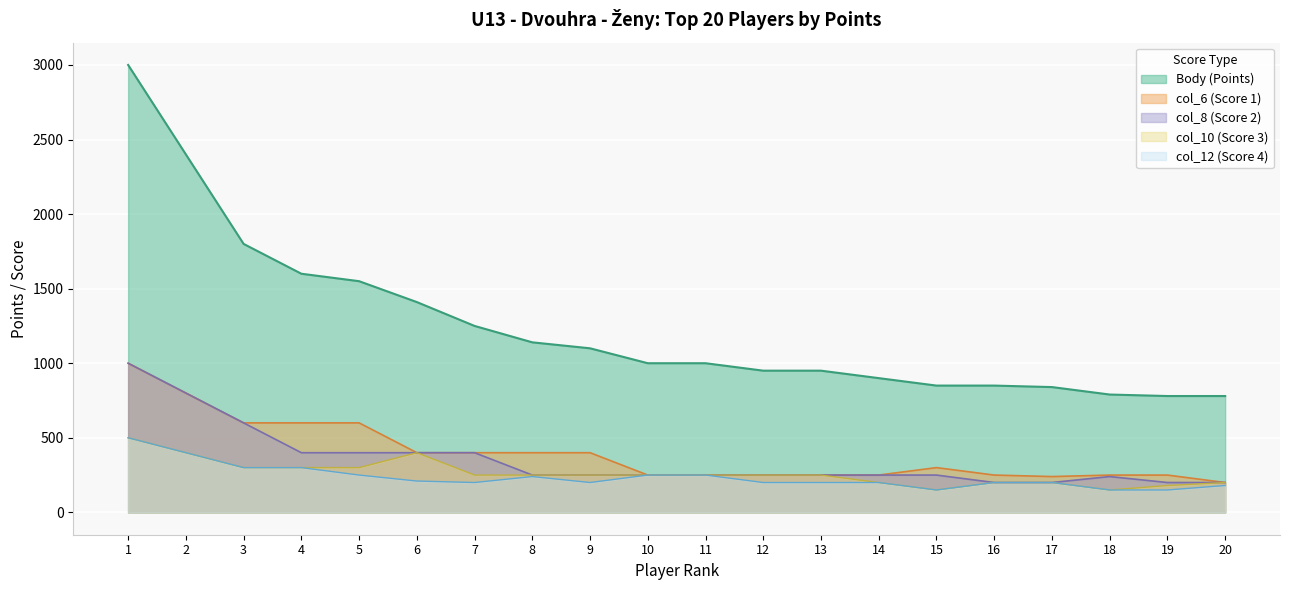

Reading right to left, what are all the values shown in this chart?

Body (Points): 20=780	19=780	18=790	17=840	16=850	15=850	14=900	13=950	12=950	11=1000	10=1000	9=1100	8=1140	7=1250	6=1410	5=1550	4=1600	3=1800	2=2400	1=3000
col_6 (Score 1): 20=200	19=250	18=250	17=240	16=250	15=300	14=250	13=250	12=250	11=250	10=250	9=400	8=400	7=400	6=400	5=600	4=600	3=600	2=800	1=1000
col_8 (Score 2): 20=200	19=200	18=240	17=200	16=200	15=250	14=250	13=250	12=250	11=250	10=250	9=250	8=250	7=400	6=400	5=400	4=400	3=600	2=800	1=1000
col_10 (Score 3): 20=200	19=180	18=150	17=200	16=200	15=150	14=200	13=250	12=250	11=250	10=250	9=250	8=250	7=250	6=400	5=300	4=300	3=300	2=400	1=500
col_12 (Score 4): 20=180	19=150	18=150	17=200	16=200	15=150	14=200	13=200	12=200	11=250	10=250	9=200	8=240	7=200	6=210	5=250	4=300	3=300	2=400	1=500